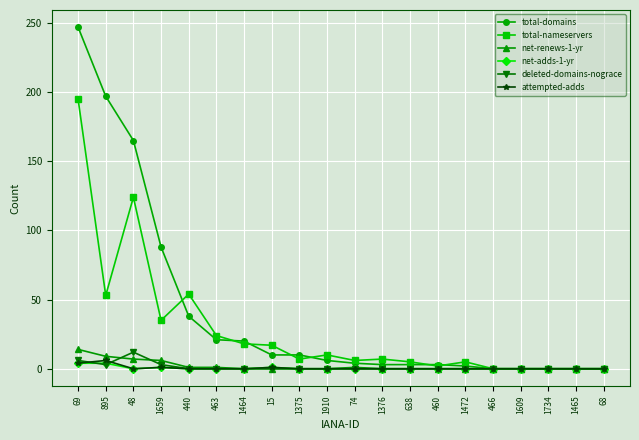

At which category does the chart reach its peak across all series?

69